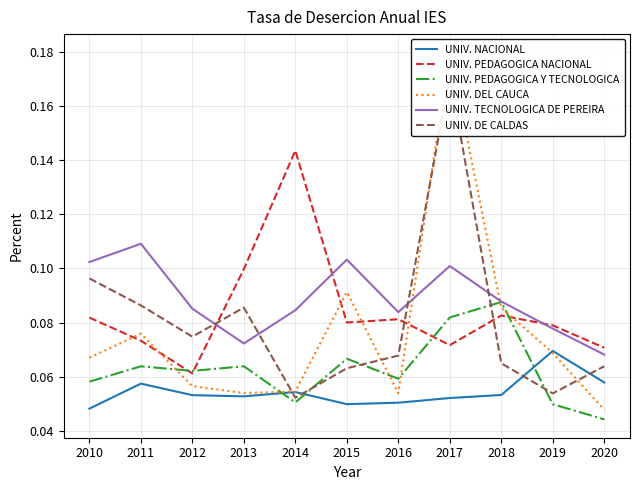

True or false: UNIV. PEDAGOGICA NACIONAL and UNIV. NACIONAL cross at least once.

False